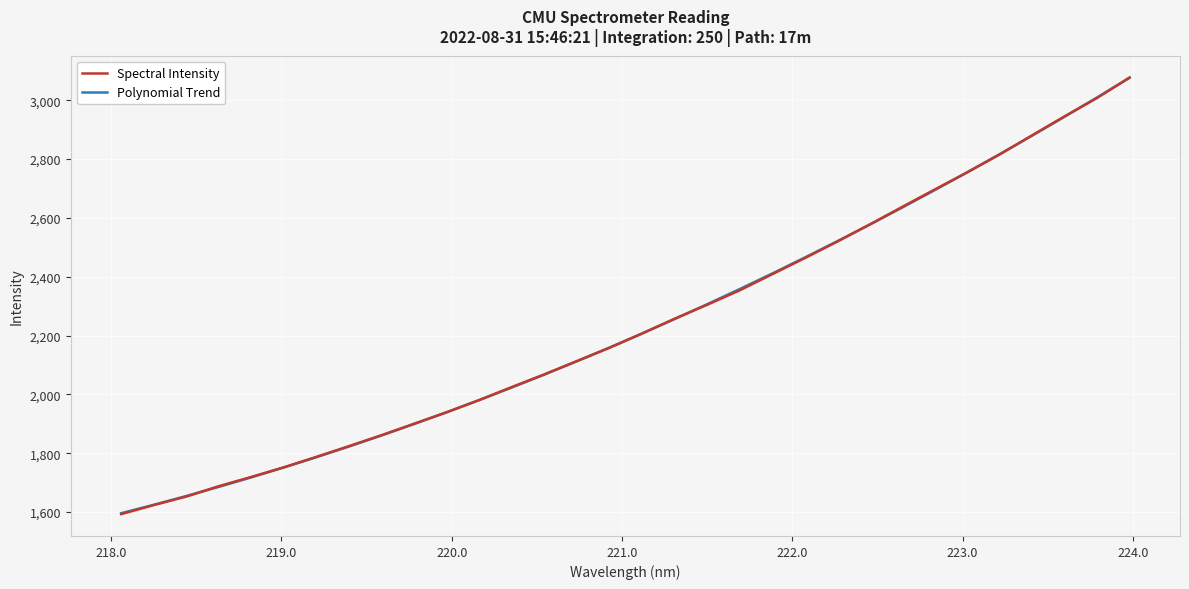

Which series has the largest range (max minus min)?

Spectral Intensity